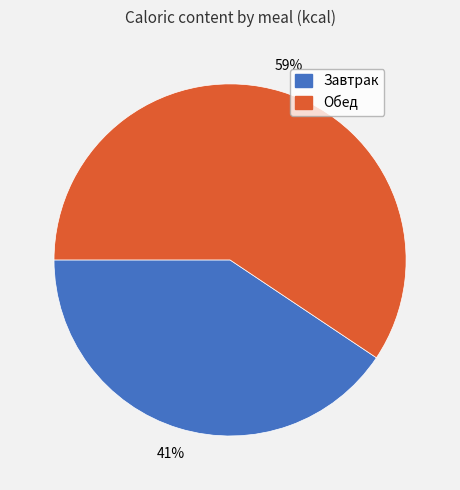

Which slice represents more than half of the pie?

Обед